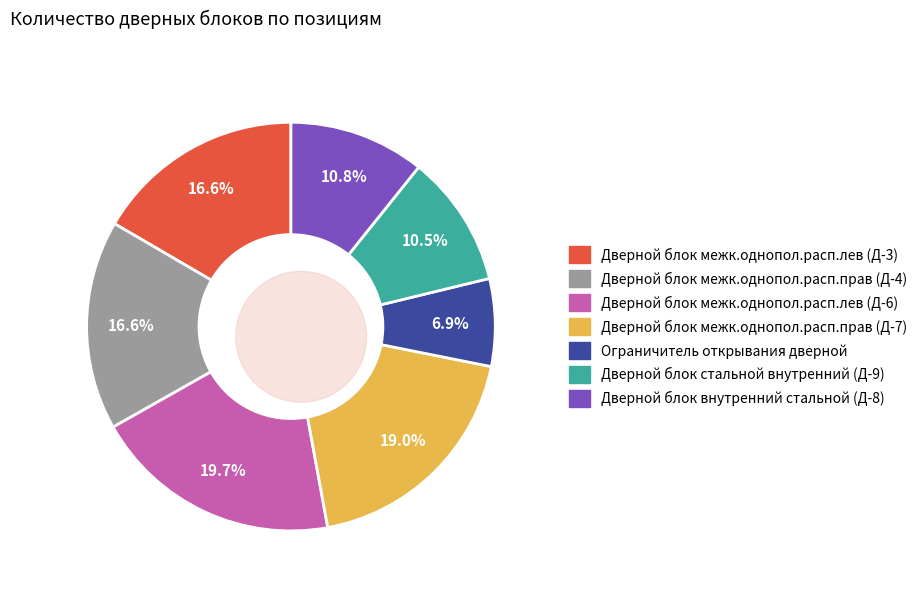

Count the number of slices in the pie.

7